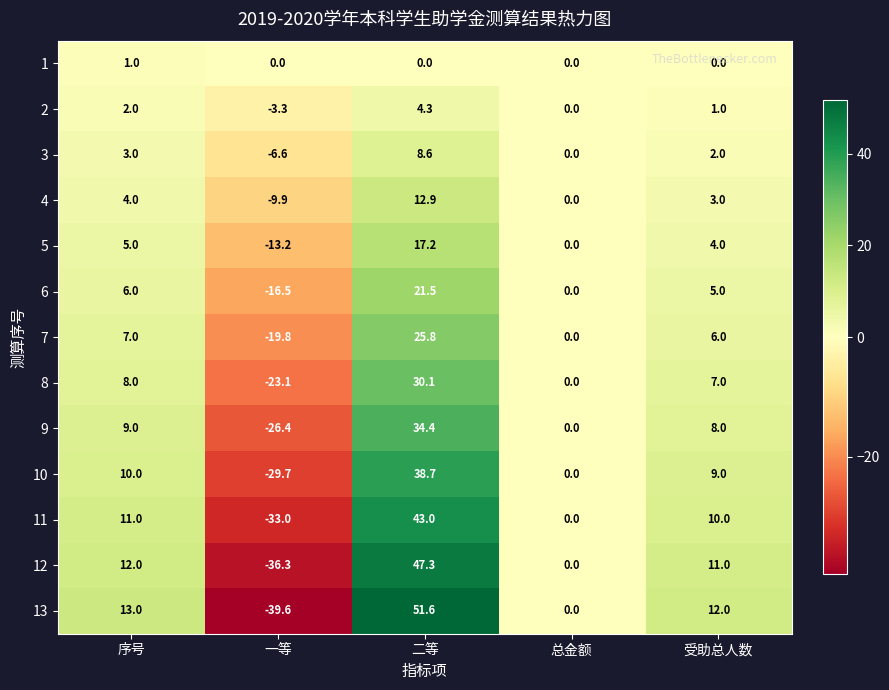

Where does the 13 series first go above 12?

序号